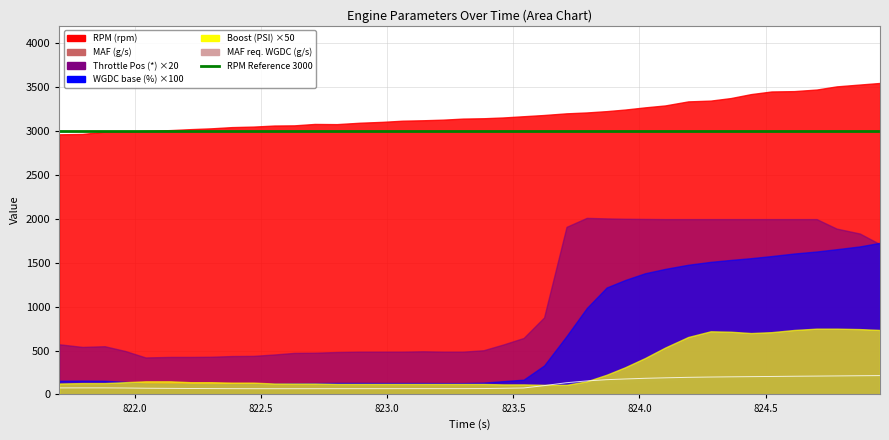

Reading right to left, what are all the values shown in this chart?

RPM (rpm): 824.953=3549.0	824.873=3531.0	824.781=3510.0	824.702=3474.0	824.613=3456.0	824.523=3452.0	824.442=3422.0	824.362=3377.0	824.282=3348.0	824.193=3339.0	824.102=3293.0	824.022=3271.0	823.943=3246.0	823.87=3228.0	823.791=3213.0	823.711=3203.0	823.622=3184.0	823.541=3170.0	823.461=3156.0	823.382=3147.0	823.301=3143.0	823.222=3131.0	823.142=3124.0	823.061=3119.0	822.982=3106.0	822.893=3096.0	822.801=3080.0	822.713=3082.0	822.632=3066.0	822.554=3064.0	822.471=3052.0	822.385=3046.0	822.303=3032.0	822.222=3023.0	822.142=3012.0	822.043=3003.0	821.962=2994.0	821.881=2994.0	821.793=2968.0	821.701=2964.0
MAF (g/s): 824.953=192.4	824.873=190.9	824.781=189.9	824.702=187.6	824.613=183.3	824.523=178.5	824.442=174.9	824.362=175.7	824.282=177.3	824.193=168.6	824.102=152.2	824.022=136.8	823.943=122.9	823.87=112.2	823.791=102.7	823.711=91.1	823.622=78.3	823.541=68.9	823.461=64.9	823.382=61.8	823.301=61.5	823.222=61.4	823.142=61.3	823.061=61.2	822.982=61.1	822.893=61.1	822.801=60.9	822.713=60.6	822.632=60.1	822.554=59.9	822.471=59.7	822.385=60.3	822.303=60.5	822.222=61.4	822.142=62.7	822.043=64.7	821.962=68.6	821.881=70.1	821.793=69.4	821.701=69.2
MAF req. WGDC (g/s): 824.953=215.4	824.873=213.8	824.781=211.6	824.702=209.7	824.613=207.9	824.523=205.4	824.442=203.4	824.362=201.4	824.282=199.0	824.193=195.5	824.102=190.1	824.022=184.5	823.943=176.8	823.87=168.9	823.791=154.6	823.711=134.3	823.622=100.9	823.541=74.1	823.461=70.7	823.382=67.7	823.301=66.8	823.222=66.8	823.142=66.7	823.061=66.6	822.982=66.5	822.893=66.4	822.801=66.3	822.713=66.2	822.632=66.1	822.554=66.0	822.471=66.1	822.385=66.6	822.303=67.4	822.222=68.3	822.142=69.7	822.043=71.4	821.962=74.0	821.881=75.5	821.793=75.6	821.701=75.3
Throttle Position (*): 824.953=85.6	824.873=91.7	824.781=94.5	824.702=99.9	824.613=99.9	824.523=99.9	824.442=99.9	824.362=99.9	824.282=99.9	824.193=99.9	824.102=99.9	824.022=100.0	823.943=100.1	823.87=100.3	823.791=100.6	823.711=95.5	823.622=43.9	823.541=32.2	823.461=28.5	823.382=25.2	823.301=24.4	823.222=24.4	823.142=24.6	823.061=24.4	822.982=24.4	822.893=24.4	822.801=24.2	822.713=23.8	822.632=23.7	822.554=22.8	822.471=22.0	822.385=21.9	822.303=21.5	822.222=21.4	822.142=21.4	822.043=21.1	821.962=24.8	821.881=27.5	821.793=27.1	821.701=28.6
WGDC base (%): 824.953=17.3	824.873=16.9	824.781=16.6	824.702=16.3	824.613=16.1	824.523=15.8	824.442=15.5	824.362=15.3	824.282=15.1	824.193=14.8	824.102=14.3	824.022=13.8	823.943=13.0	823.87=12.2	823.791=9.8	823.711=6.7	823.622=3.3	823.541=1.7	823.461=1.5	823.382=1.4	823.301=1.3	823.222=1.3	823.142=1.3	823.061=1.3	822.982=1.3	822.893=1.3	822.801=1.3	822.713=1.3	822.632=1.3	822.554=1.2	822.471=1.2	822.385=1.2	822.303=1.2	822.222=1.2	822.142=1.2	822.043=1.2	821.962=1.4	821.881=1.6	821.793=1.6	821.701=1.6
Boost (PSI): 824.953=14.7	824.873=14.9	824.781=15.0	824.702=15.0	824.613=14.7	824.523=14.2	824.442=14.0	824.362=14.3	824.282=14.4	824.193=13.1	824.102=10.7	824.022=8.3	823.943=6.2	823.87=4.5	823.791=3.0	823.711=2.2	823.622=2.2	823.541=2.3	823.461=2.3	823.382=2.4	823.301=2.4	823.222=2.4	823.142=2.4	823.061=2.4	822.982=2.4	822.893=2.4	822.801=2.4	822.713=2.5	822.632=2.5	822.554=2.5	822.471=2.7	822.385=2.7	822.303=2.8	822.222=2.8	822.142=3.0	822.043=3.0	821.962=2.8	821.881=2.6	821.793=2.6	821.701=2.5